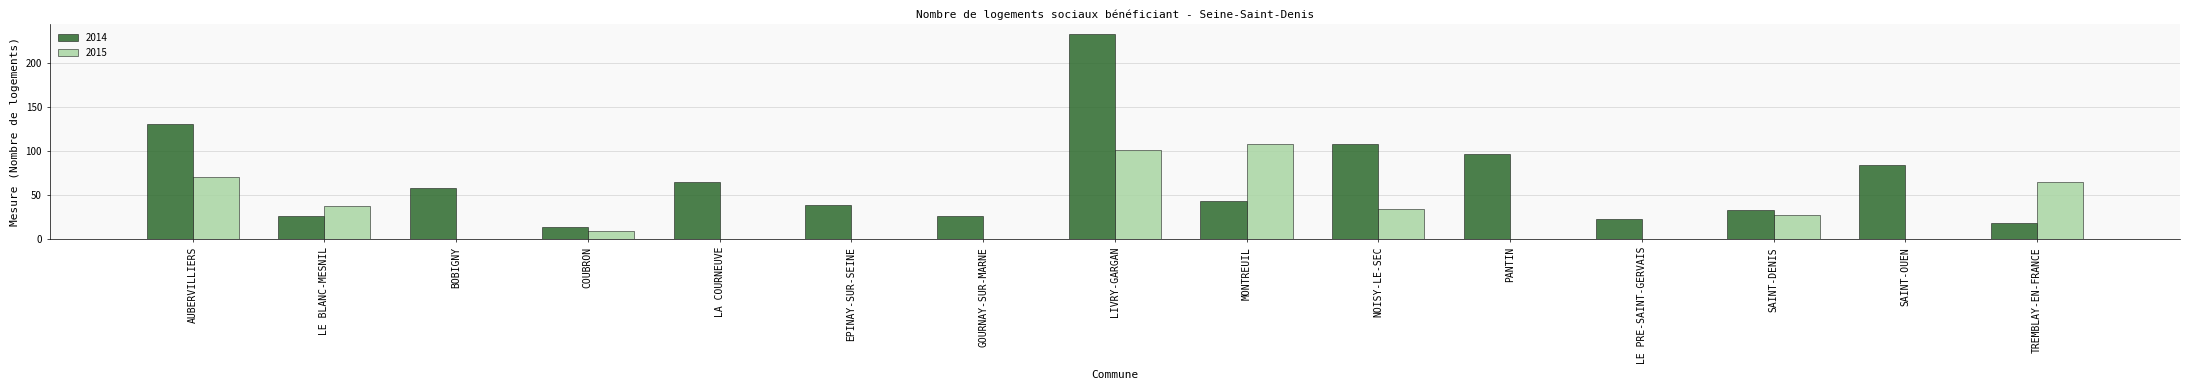

Which series changed the most between BOBIGNY and TREMBLAY-EN-FRANCE?

2015